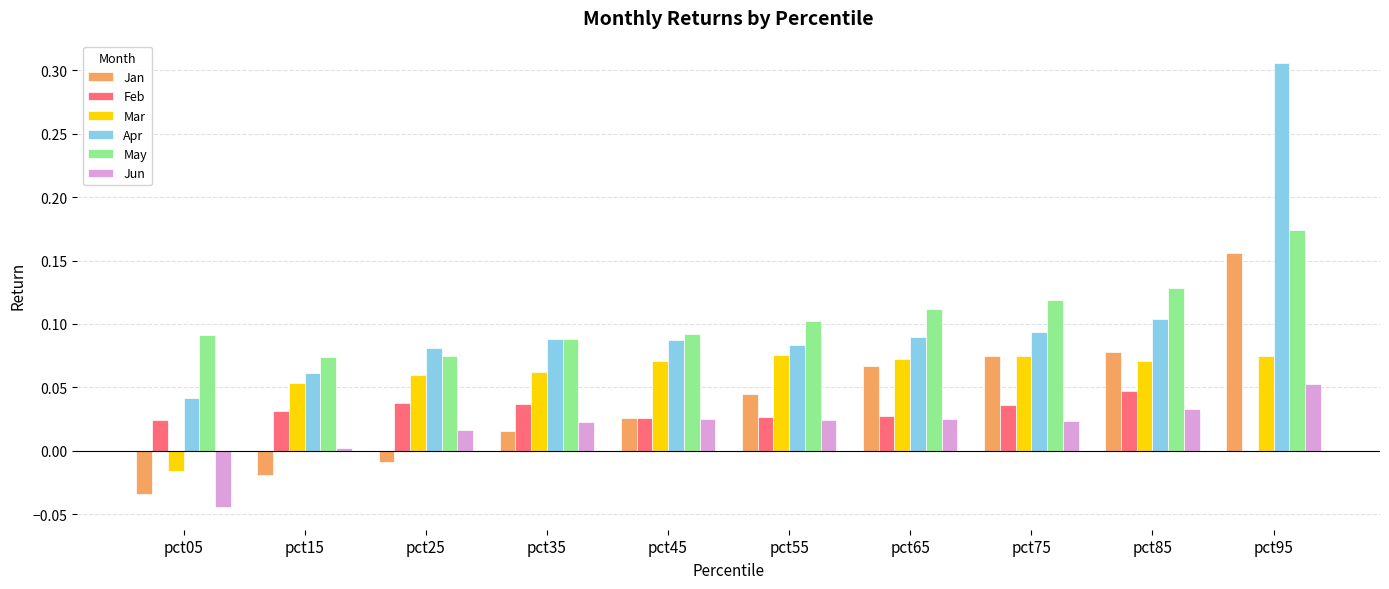

At which category is the sum across all series the highest?

pct95